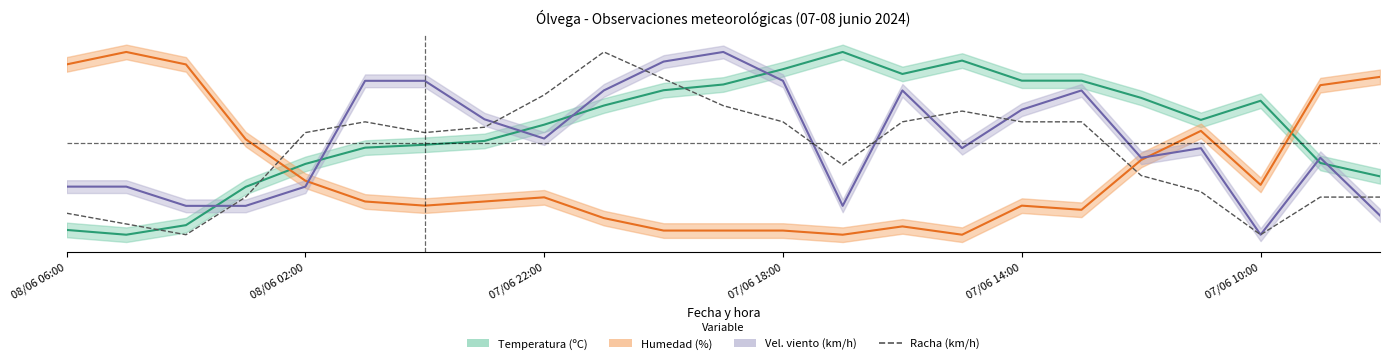

How many data points are above 0?

21